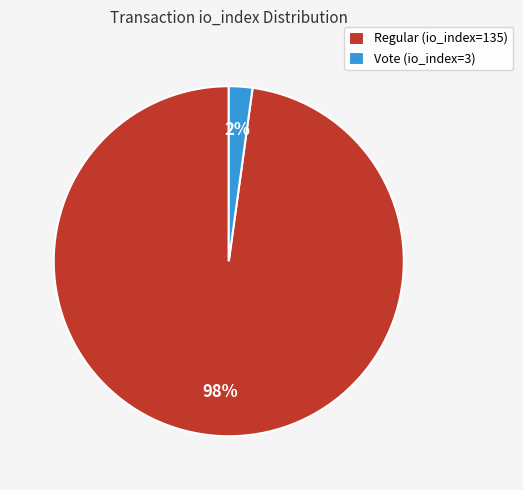

Rank the categories by value from highest to lowest.

Regular (io_index=135), Vote (io_index=3)